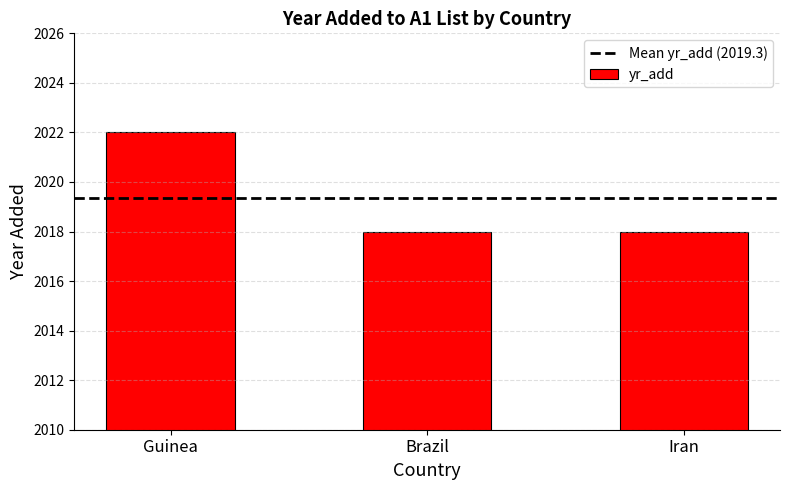

The chart shows a value of 2018 at Iran. True or false?

True